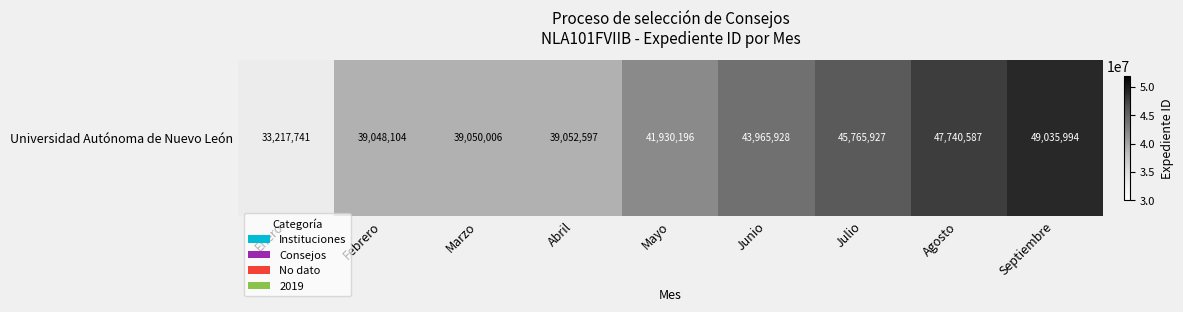

List the labels in order of value, smallest first.

Enero, Febrero, Marzo, Abril, Mayo, Junio, Julio, Agosto, Septiembre